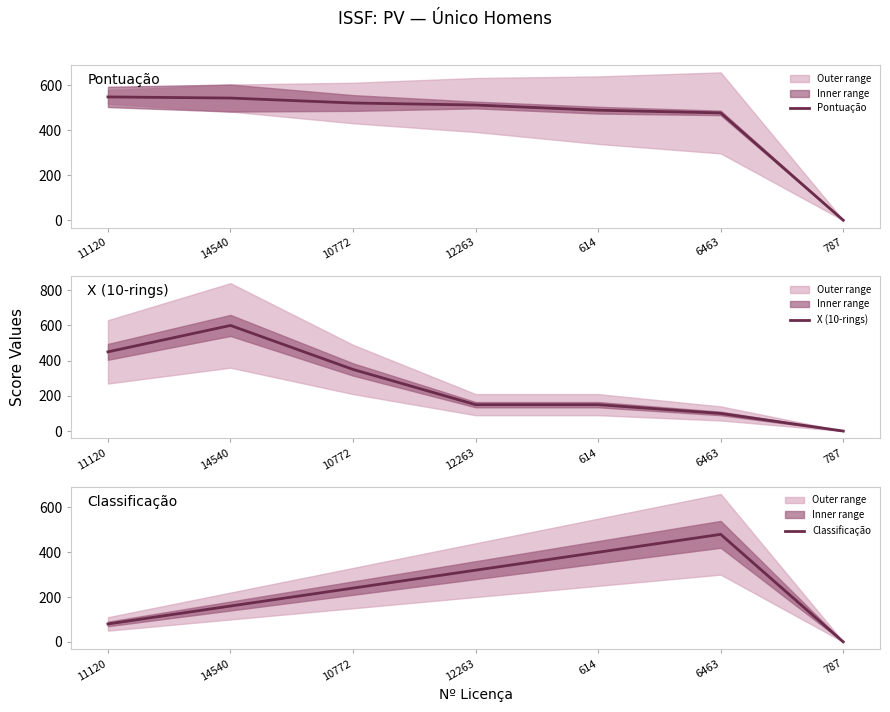

List the labels in order of X (10-rings) value, largest first.

14540, 11120, 10772, 12263, 614, 6463, 787